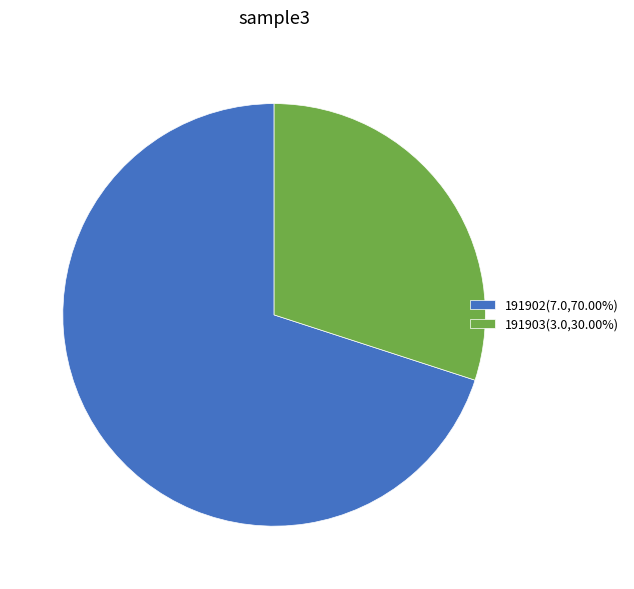

Which category accounts for the majority?

191902